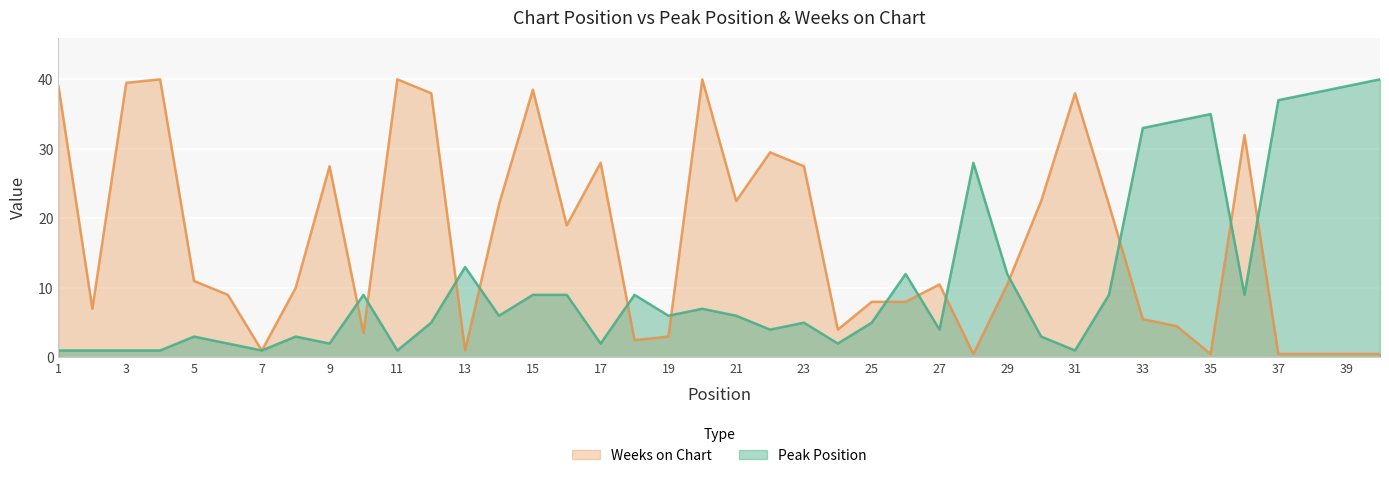

Is it true that Weeks on Chart equals 40.4 at 9?

False